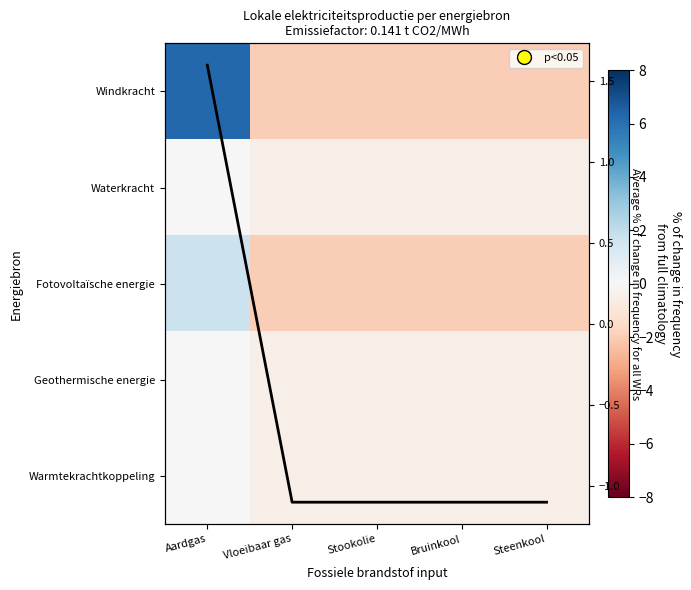

Rank the series by their maximum value, from highest to lowest.

Windkracht, Fotovoltaïsche energie, Average, Waterkracht, Geothermische energie, Warmtekrachtkoppeling